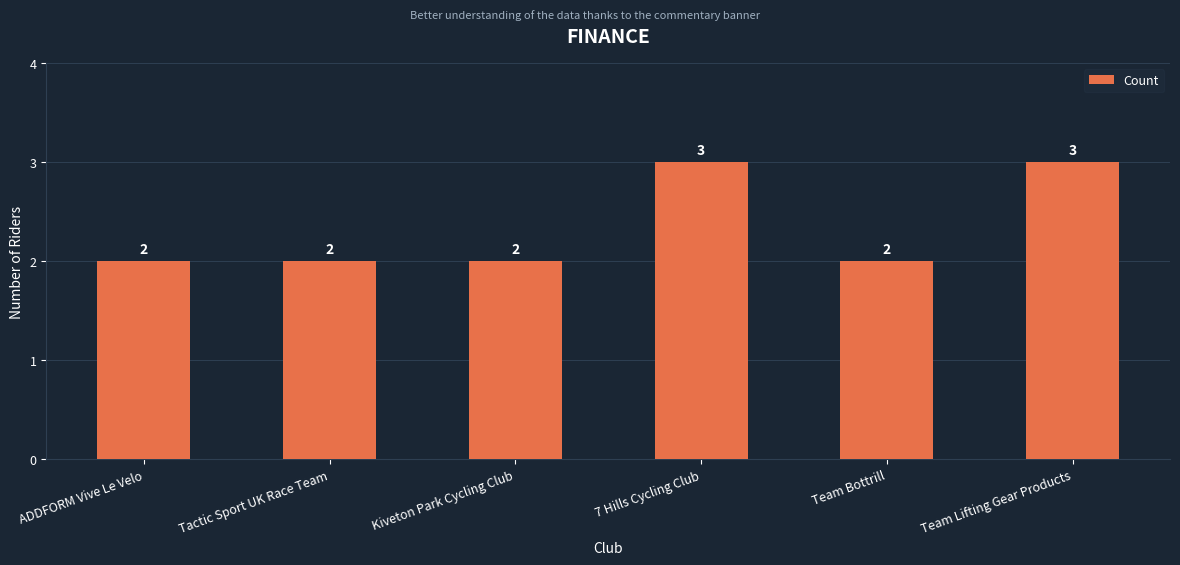

Count the values in the range 2 to 3.

6